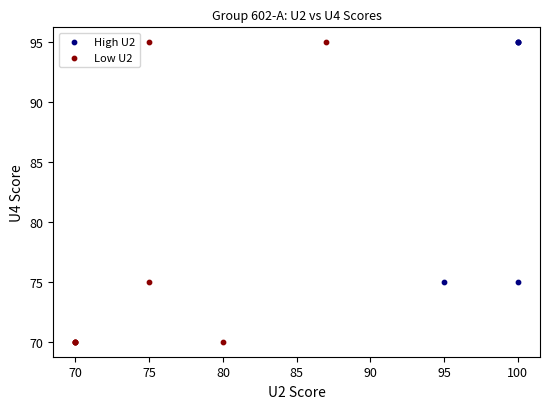

Which series contains the lowest Y value?

Low U2